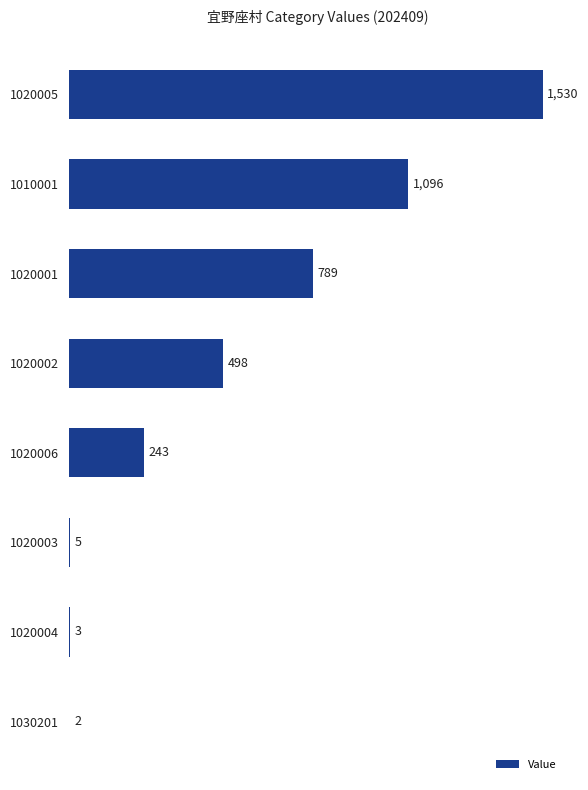

Reading top to bottom, transcribe all the data shown in this chart.

1020005=1530	1010001=1096	1020001=789	1020002=498	1020006=243	1020003=5	1020004=3	1030201=2